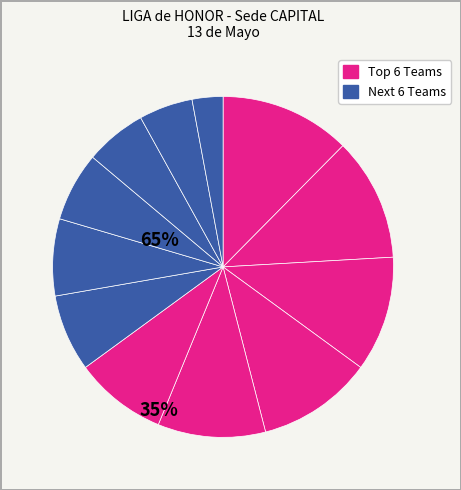

To the nearest percent, what is the average slice percentage?

8%